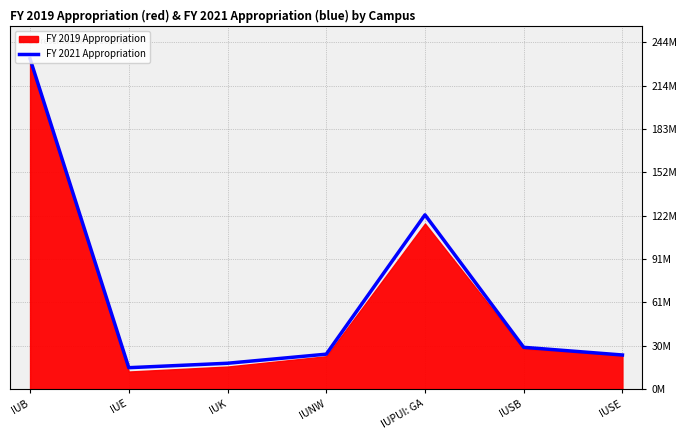

What is the label of the 3rd point from the left?

IUK